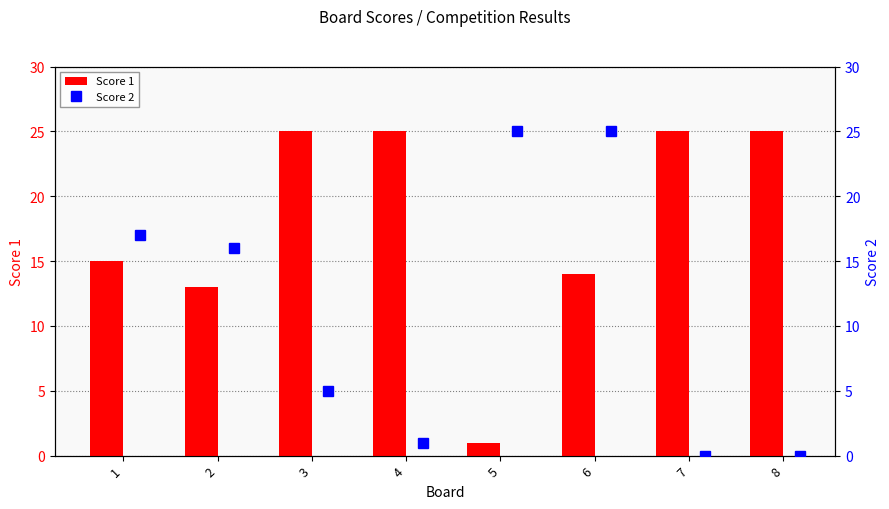

How many positive values does the Score 2 series have?

6